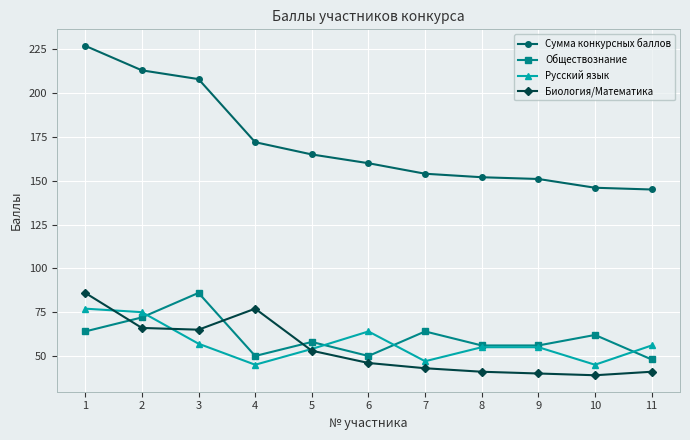

What is the difference between the highest and lowest values at 8?

111